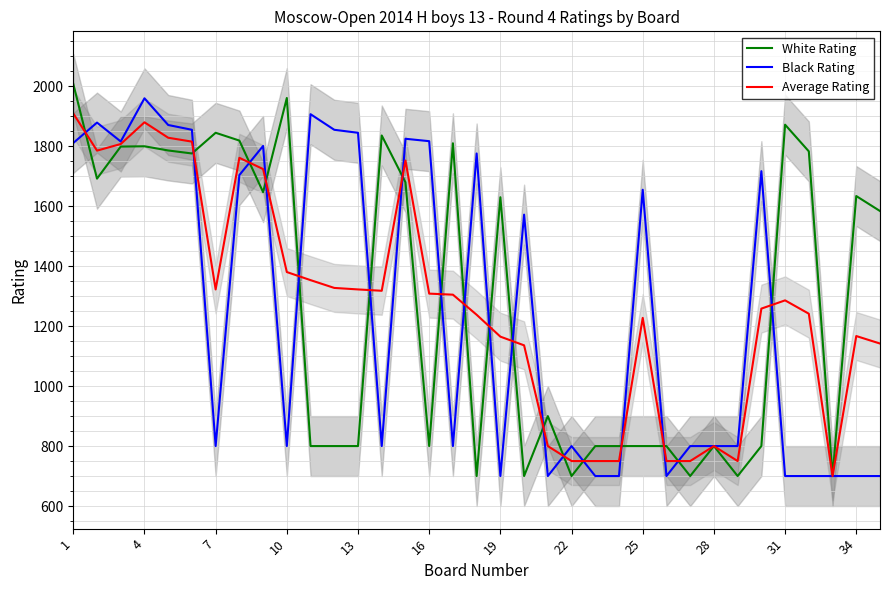

At 31, list the series in order from smallest to largest.

White Rating, Average Rating, Black Rating